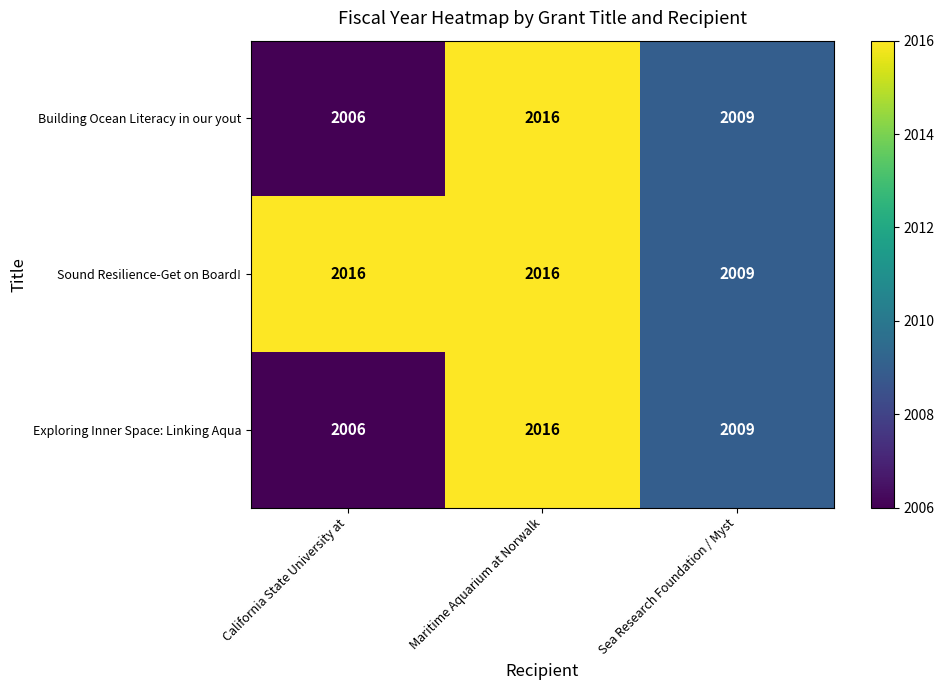

The Sound Resilience-Get on Board! series shows 3154 at Maritime Aquarium at Norwalk. True or false?

False